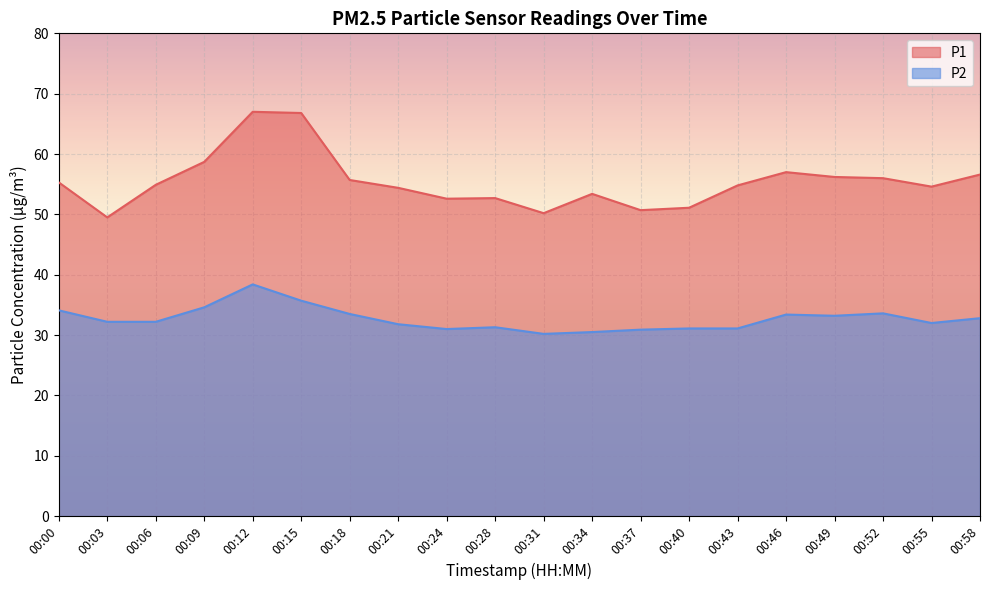

Reading left to right, what are all the values shown in this chart?

P1: 00:00=55.3	00:03=49.5	00:06=54.9	00:09=58.7	00:12=67.0	00:15=66.8	00:18=55.7	00:21=54.4	00:24=52.6	00:28=52.7	00:31=50.2	00:34=53.4	00:37=50.7	00:40=51.1	00:43=54.8	00:46=57.0	00:49=56.2	00:52=56.0	00:55=54.6	00:58=56.6
P2: 00:00=34.1	00:03=32.2	00:06=32.2	00:09=34.6	00:12=38.4	00:15=35.7	00:18=33.5	00:21=31.8	00:24=31.0	00:28=31.3	00:31=30.2	00:34=30.5	00:37=30.9	00:40=31.1	00:43=31.1	00:46=33.4	00:49=33.2	00:52=33.6	00:55=32.0	00:58=32.8